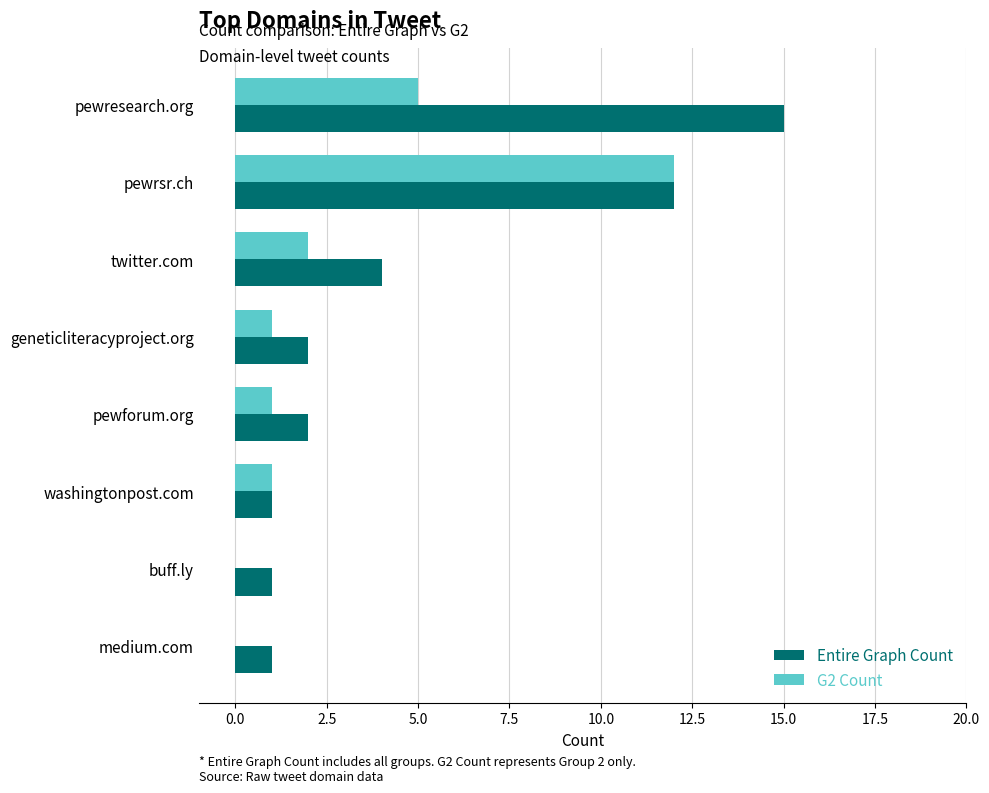

Is it true that G2 Count equals 0 at buff.ly?

True